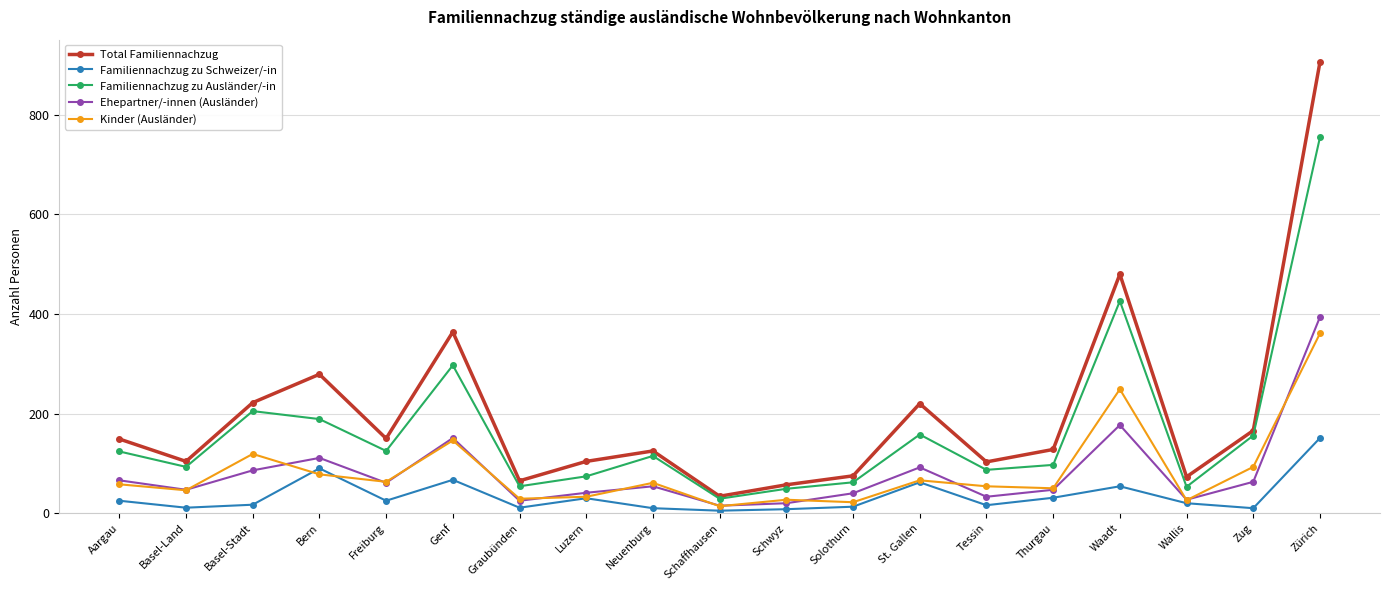

Is this an area chart (filled region under the line)?

No